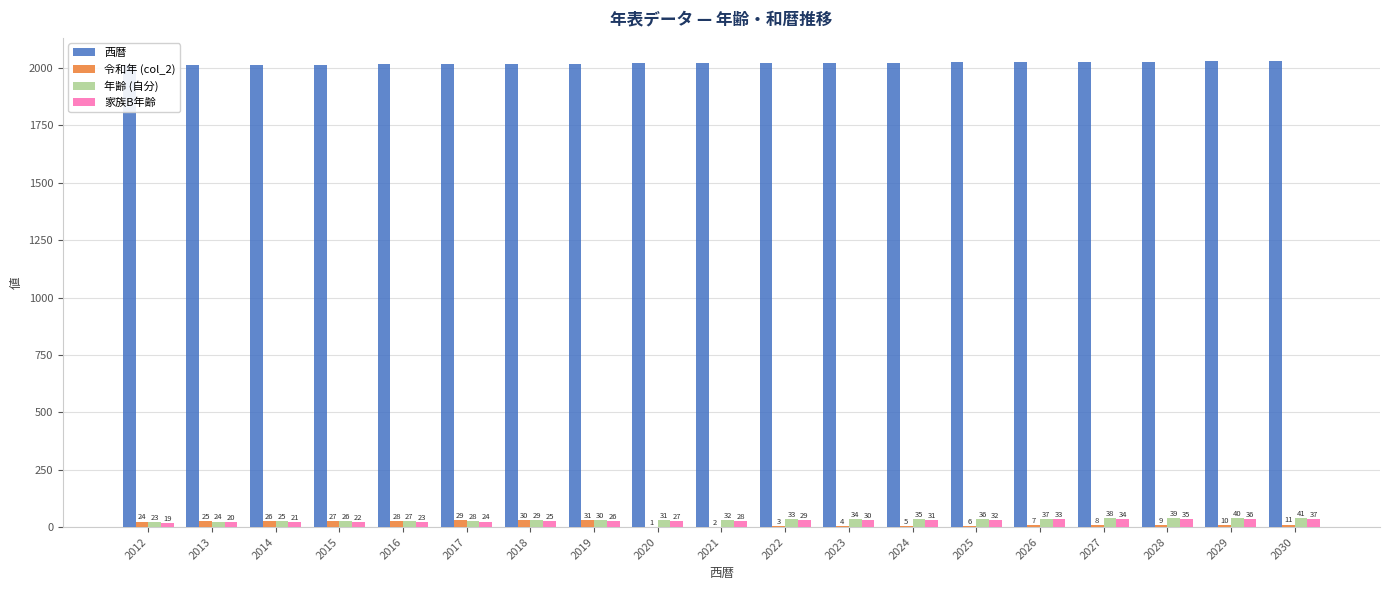

At which label is 西暦 closest to 2021?

2021